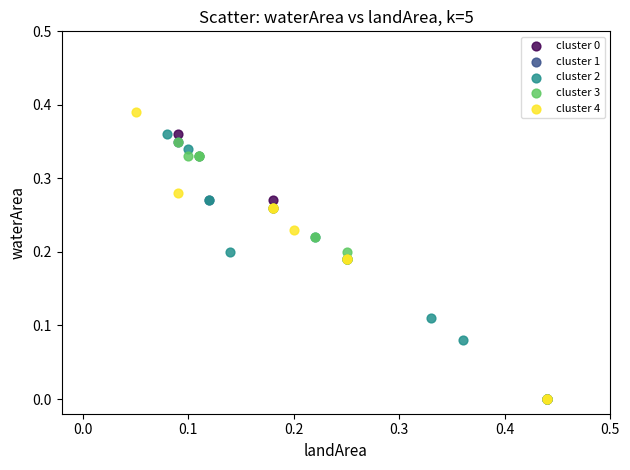

Which series has the largest Y range (max minus min)?

cluster 4